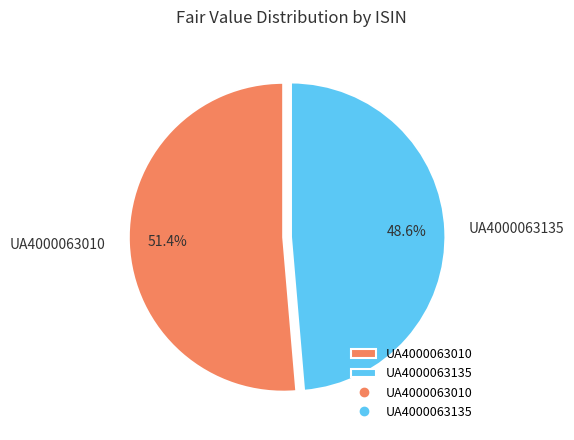

What is the smallest slice in the pie chart?

UA4000063135